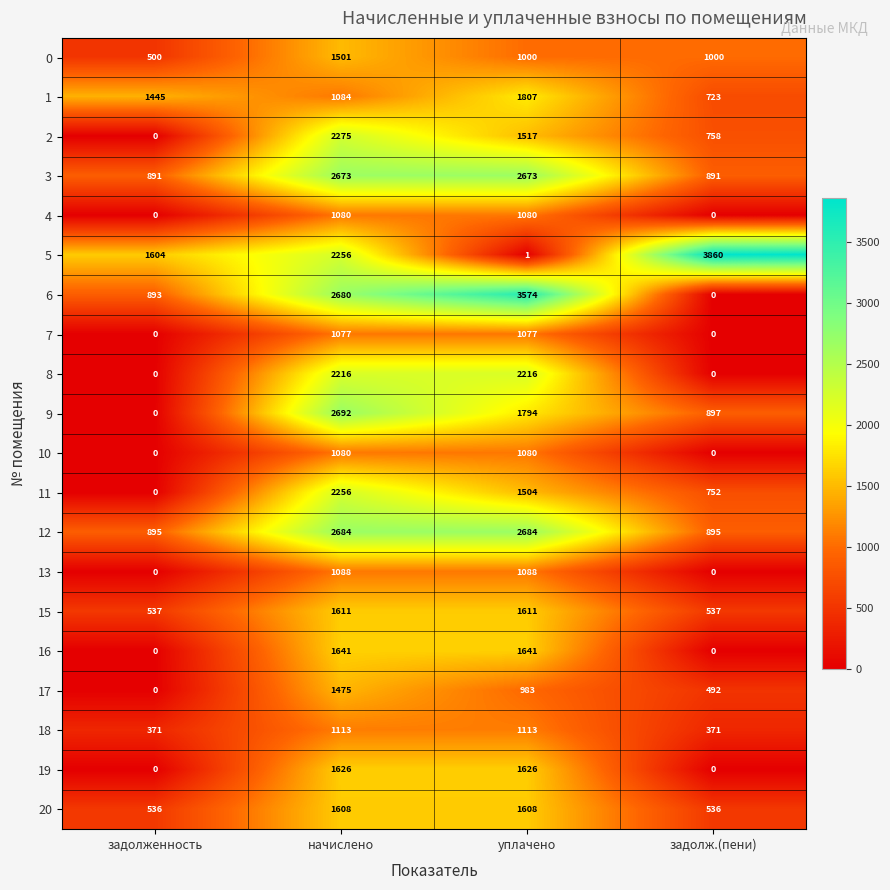

What is the difference between the 16 values at уплачено and задолженность?

1641